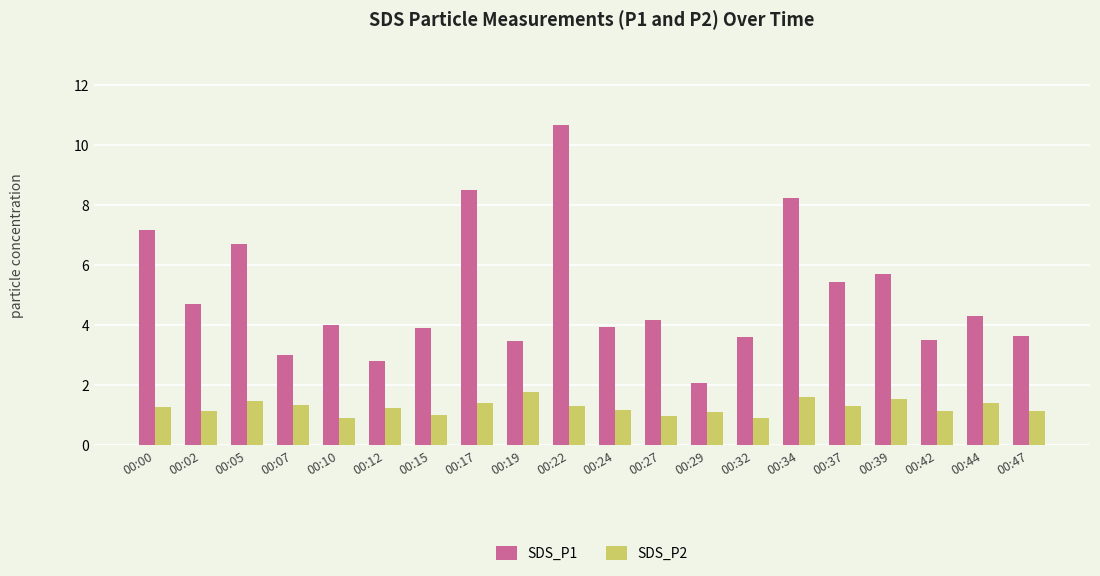

At which category is the sum across all series the highest?

00:22